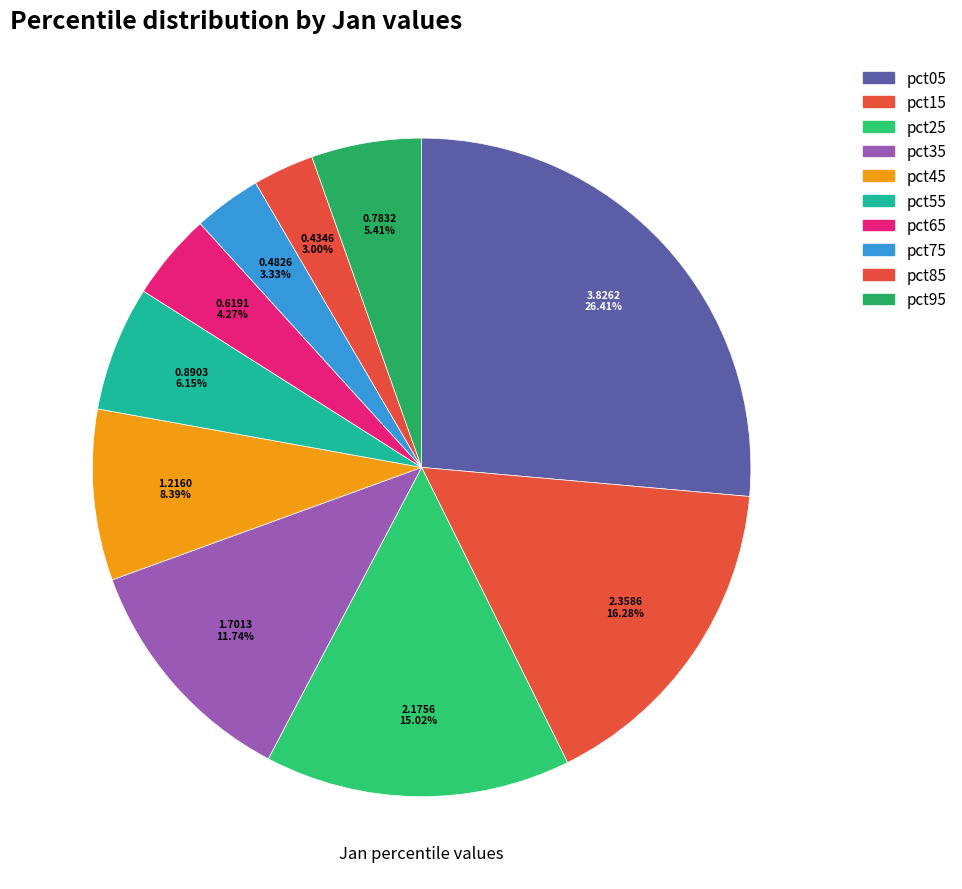

To the nearest percent, what is the difference between the pct35 and pct15 slice percentages?

5%